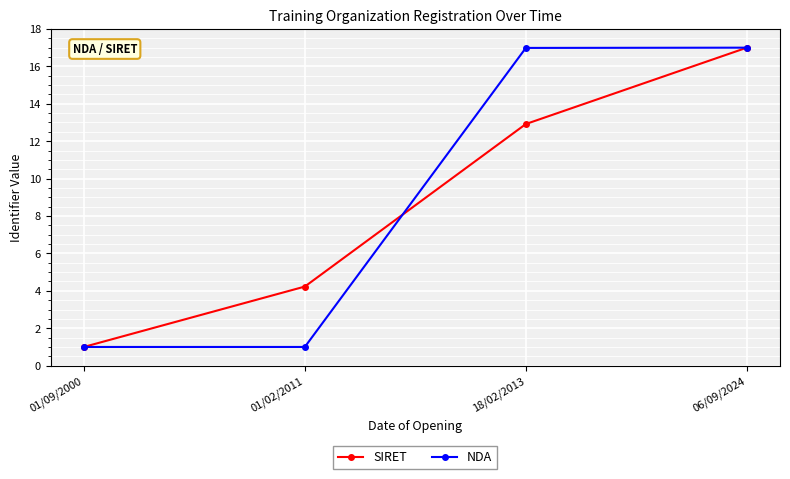

Rank the categories by SIRET value from lowest to highest.

01/09/2000, 01/02/2011, 18/02/2013, 06/09/2024